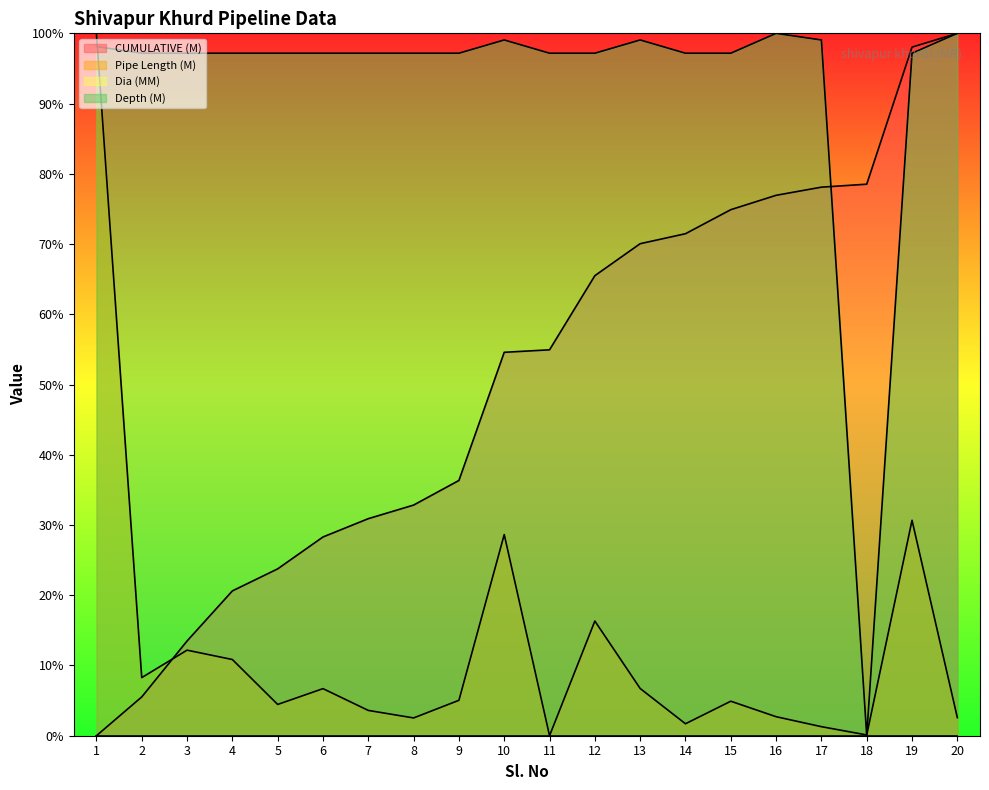

How many lines are shown in the chart?

4